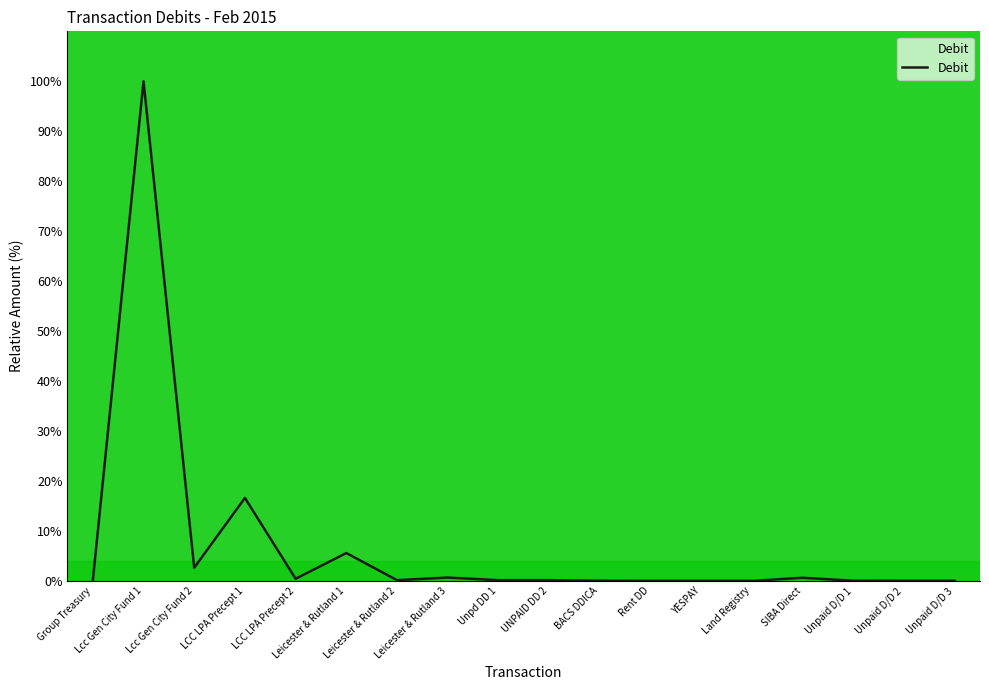

What is the difference between the maximum and minimum values?

100.0